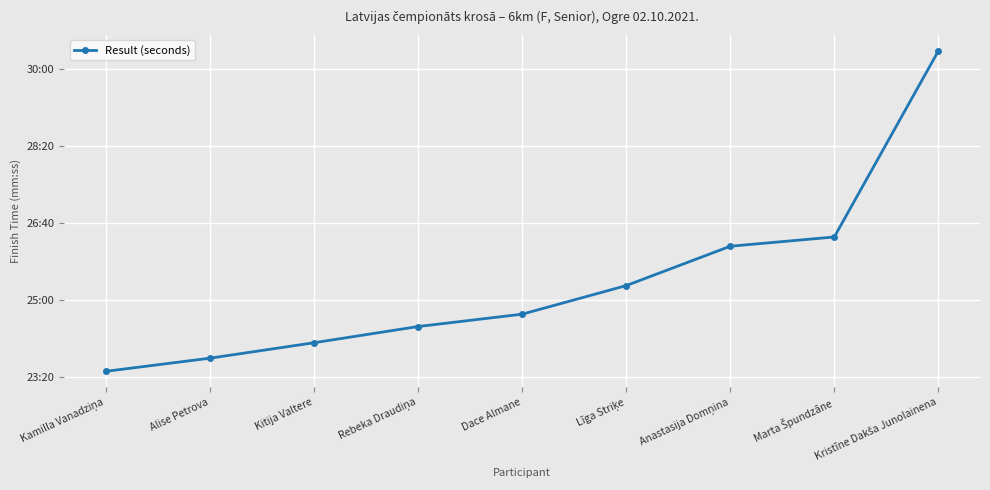

At which category does the chart reach its peak across all series?

Kristīne Dakša Junolainena